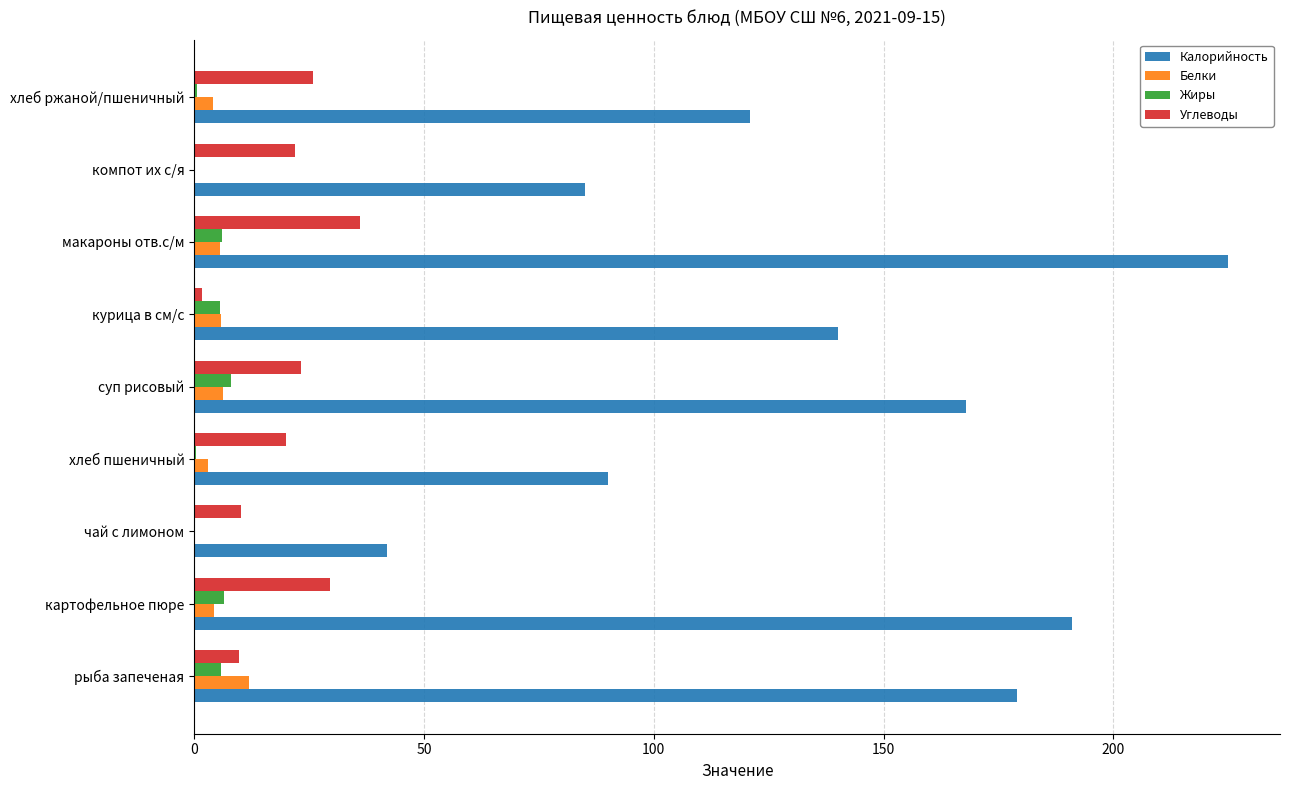

How many distinct data groups are displayed?

4